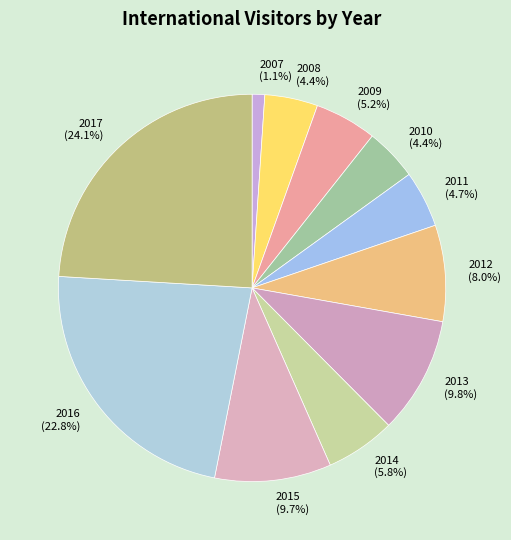

Is there any slice that represents more than half of the pie?

No